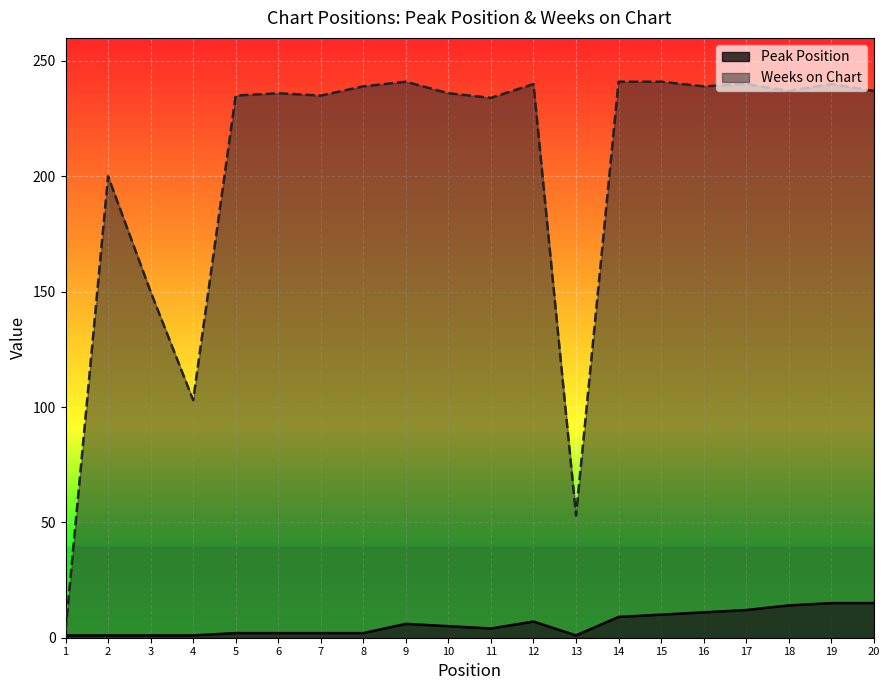

What is the greatest value displayed?

241